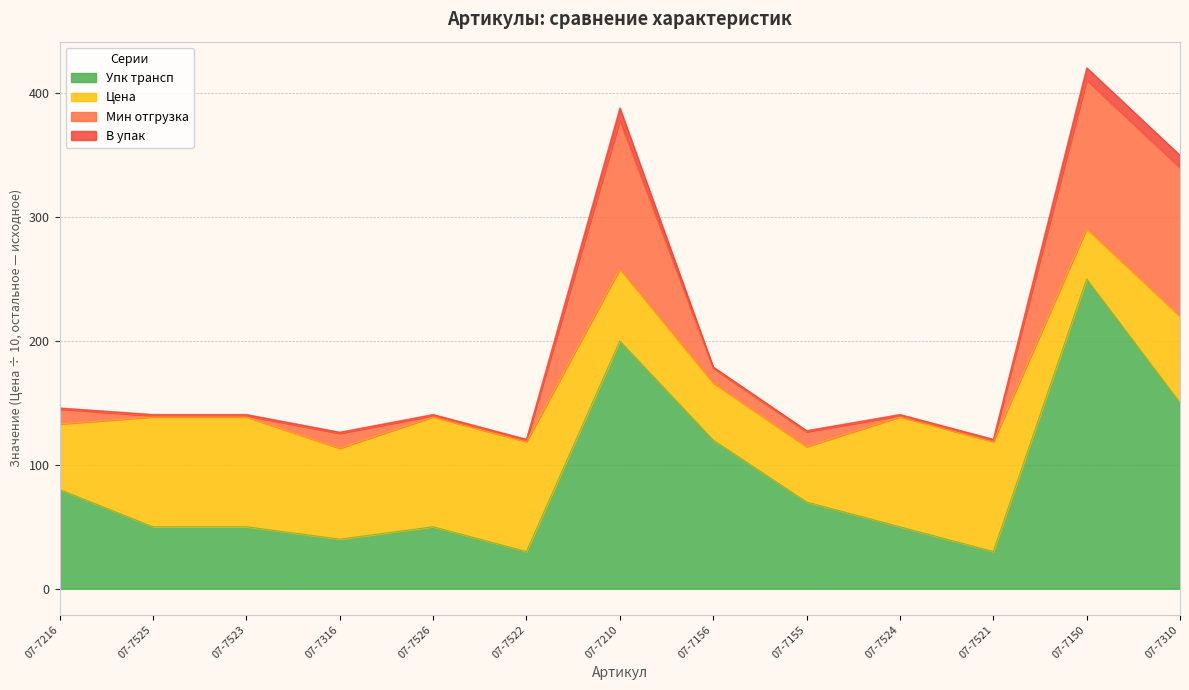

At which category is the sum across all series the highest?

07-7150